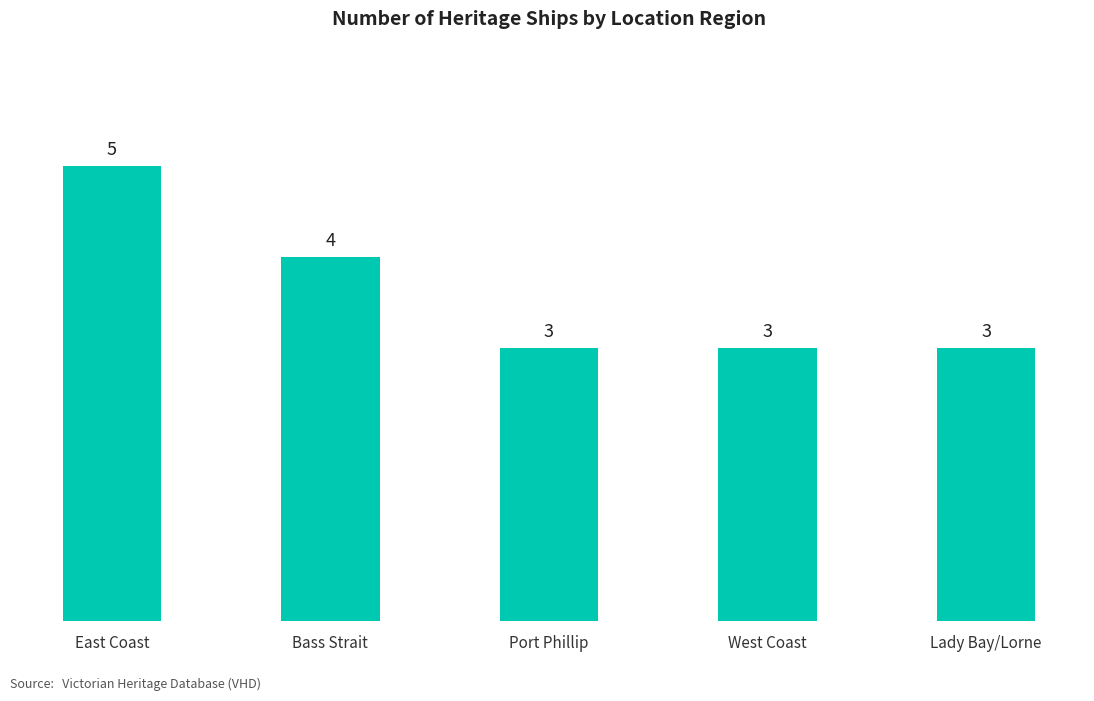

What is the difference between the second highest and second lowest values?

1